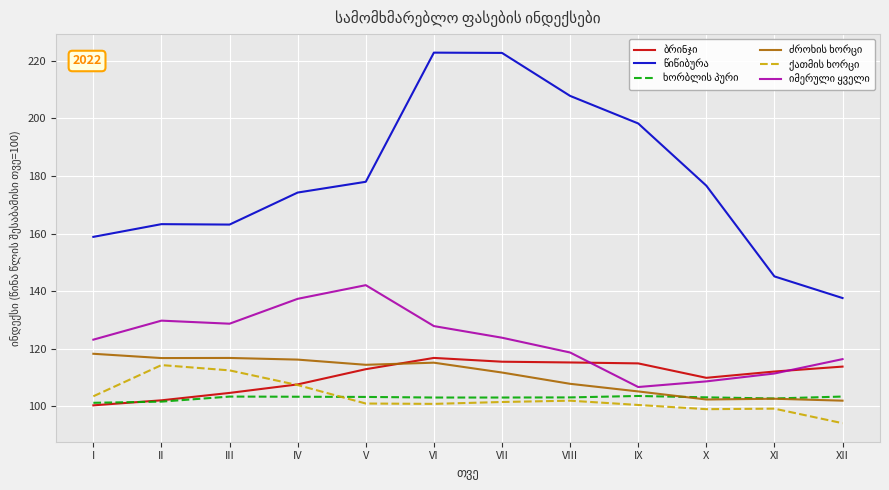

What is the difference between the highest and lowest values at I?

58.5